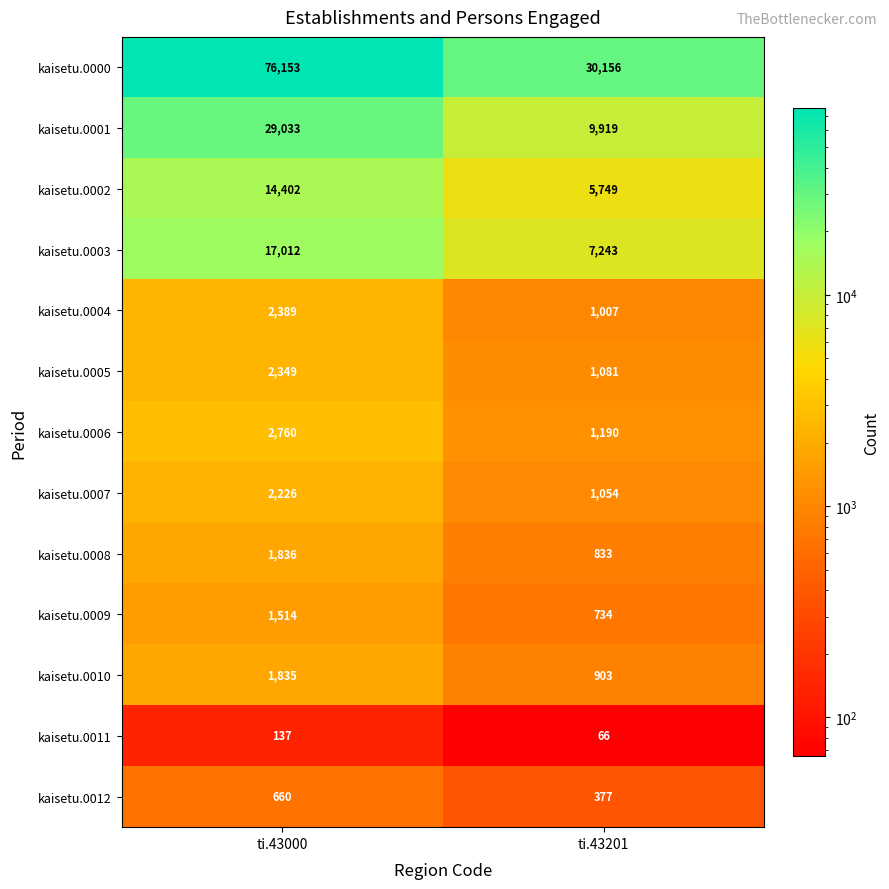

What is the approximate value of kaisetu.0001 at ti.43201, to the nearest 10?

9920